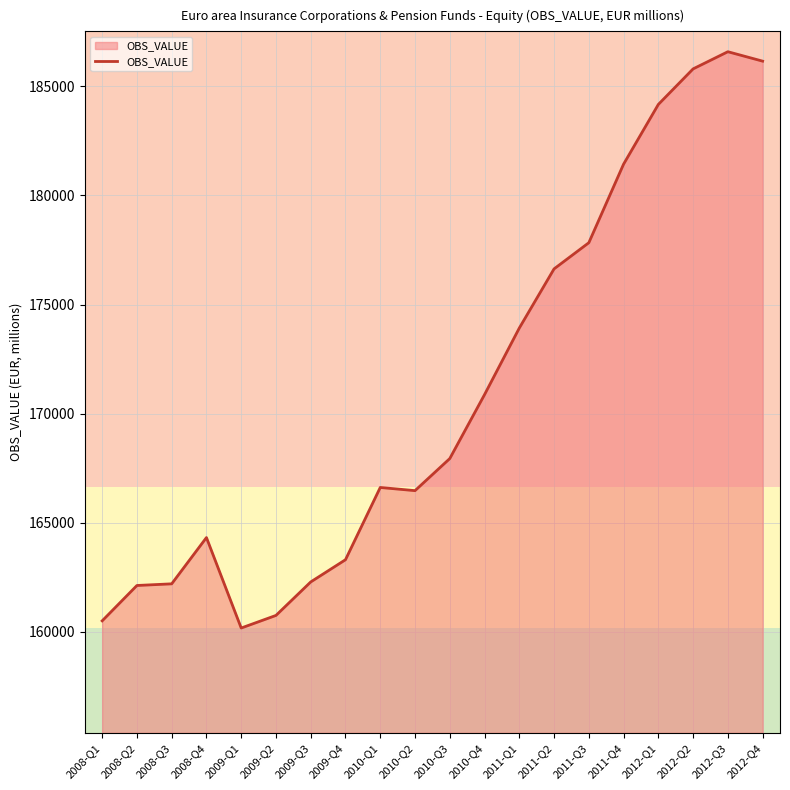

What position from the right is 2012-Q4?

1